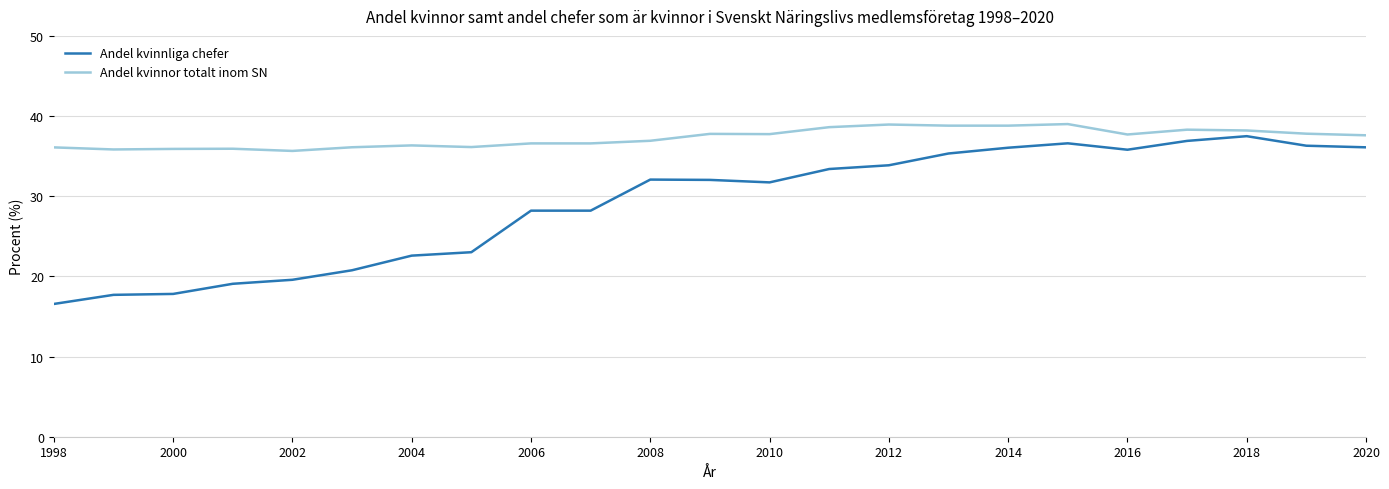

What is the difference between the maximum and minimum values in the Andel kvinnliga chefer series?

20.9